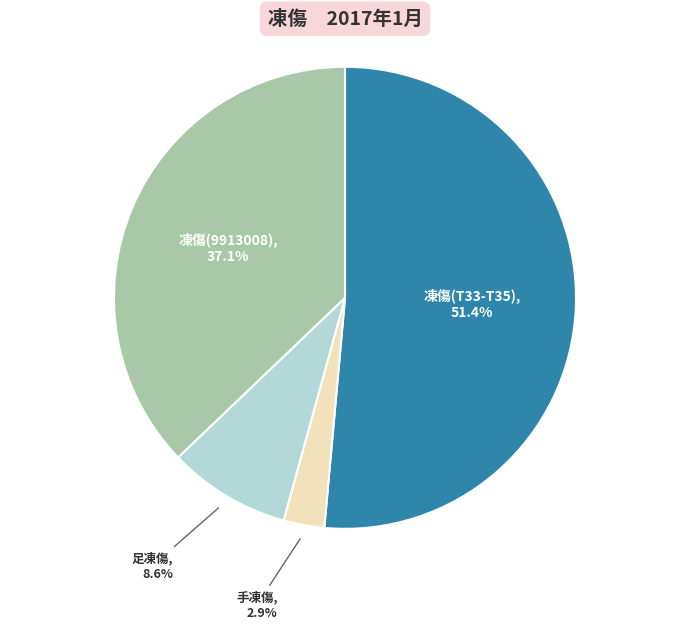

Is there a majority slice in this chart?

Yes